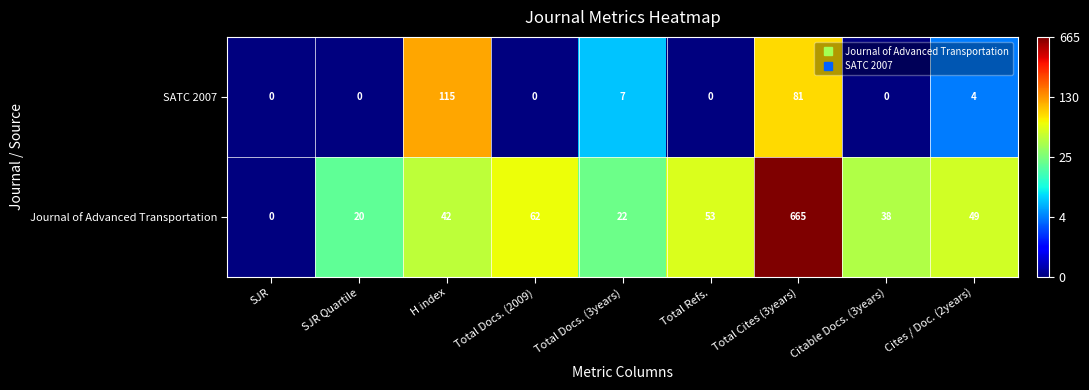

Which series changed the most between SJR and Citable Docs. (3years)?

Journal of Advanced Transportation